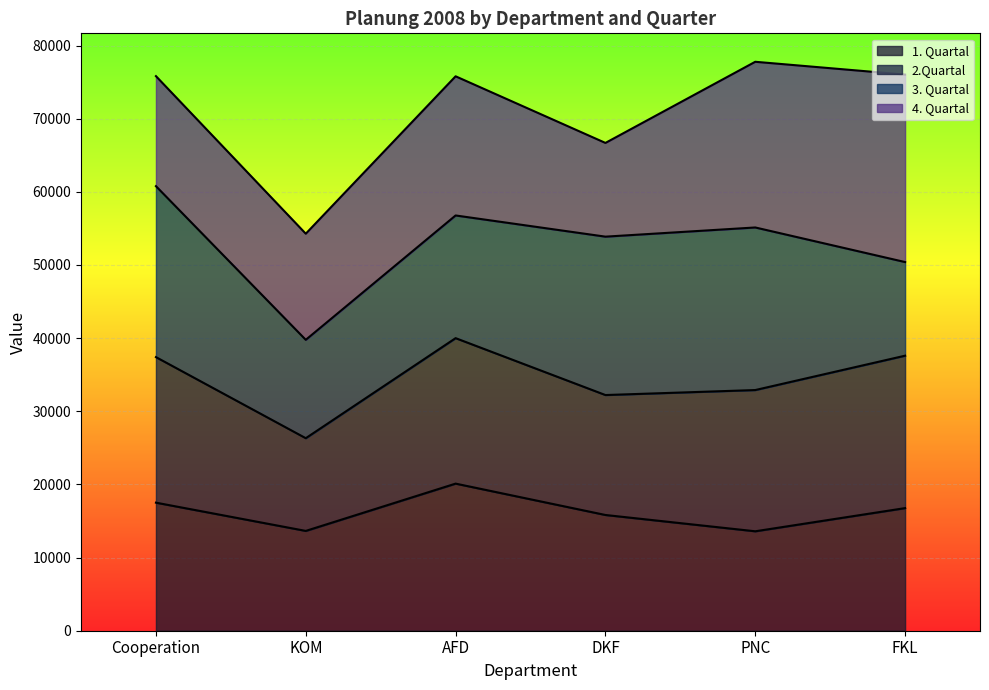

Which label corresponds to the smallest value in the chart?

KOM